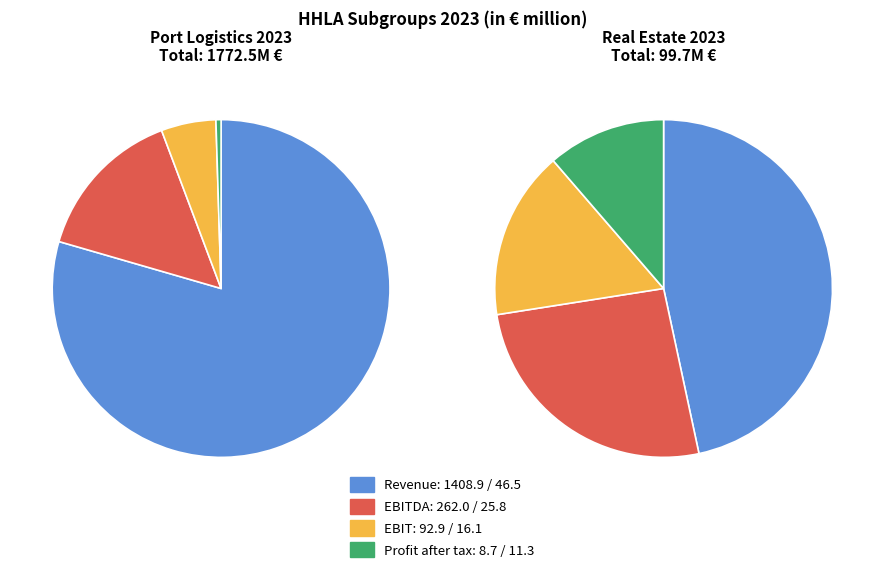

To the nearest percent, what portion does 3 represent?

11%